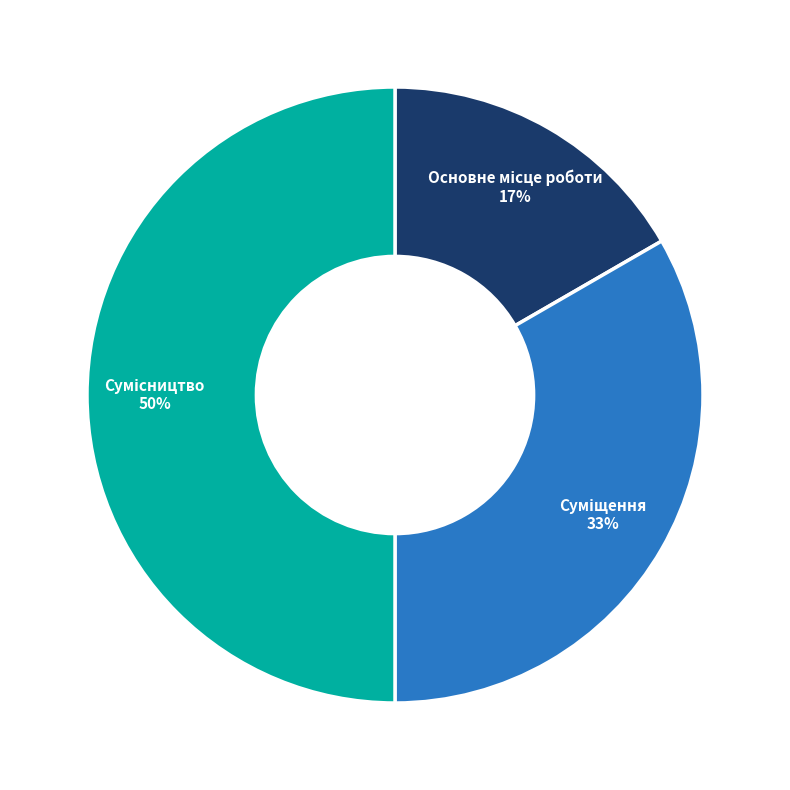

To the nearest percent, what is the average slice percentage?

33%